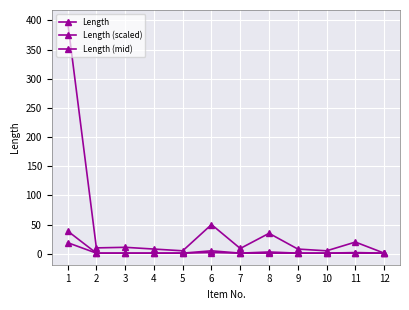

What is the smallest value displayed?

1